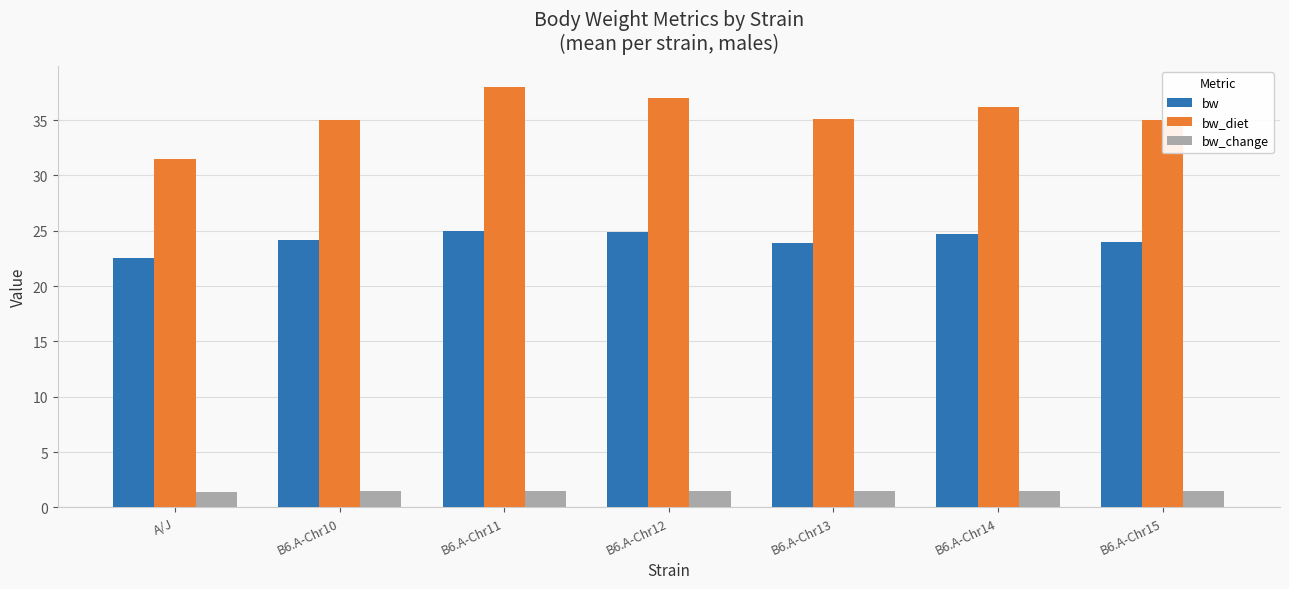

At which category is the sum across all series the highest?

B6.A-Chr11